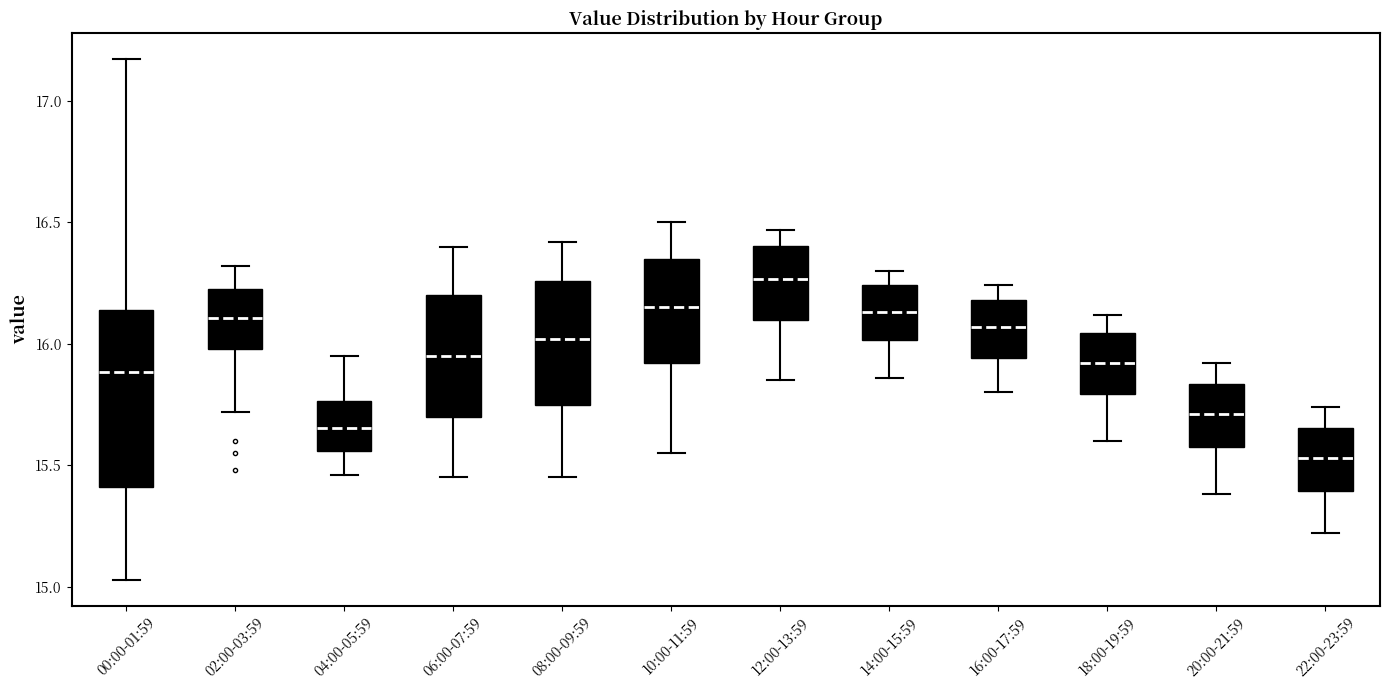

Reading left to right, transcribe this box plot: for each box, give where its median line is, the range the box spans, and where its two whiskers end, as read against the y-axis. The values are not printed on the chart, so give them approximately, as read against the axis.

00:00-01:59: median 15.90, box 15.40 to 16.15, whiskers 15.05 to 17.15
02:00-03:59: median 16.10, box 16.00 to 16.25, whiskers 15.70 to 16.30
04:00-05:59: median 15.65, box 15.55 to 15.75, whiskers 15.45 to 15.95
06:00-07:59: median 15.95, box 15.70 to 16.20, whiskers 15.45 to 16.40
08:00-09:59: median 16.00, box 15.75 to 16.25, whiskers 15.45 to 16.40
10:00-11:59: median 16.15, box 15.90 to 16.35, whiskers 15.55 to 16.50
12:00-13:59: median 16.25, box 16.10 to 16.40, whiskers 15.85 to 16.45
14:00-15:59: median 16.15, box 16.00 to 16.25, whiskers 15.85 to 16.30
16:00-17:59: median 16.05, box 15.95 to 16.20, whiskers 15.80 to 16.25
18:00-19:59: median 15.90, box 15.80 to 16.05, whiskers 15.60 to 16.10
20:00-21:59: median 15.70, box 15.60 to 15.85, whiskers 15.40 to 15.90
22:00-23:59: median 15.55, box 15.40 to 15.65, whiskers 15.20 to 15.75